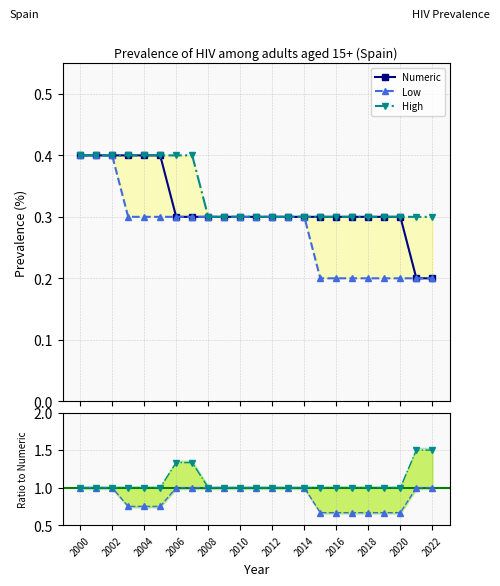

How many lines are shown in the chart?

3